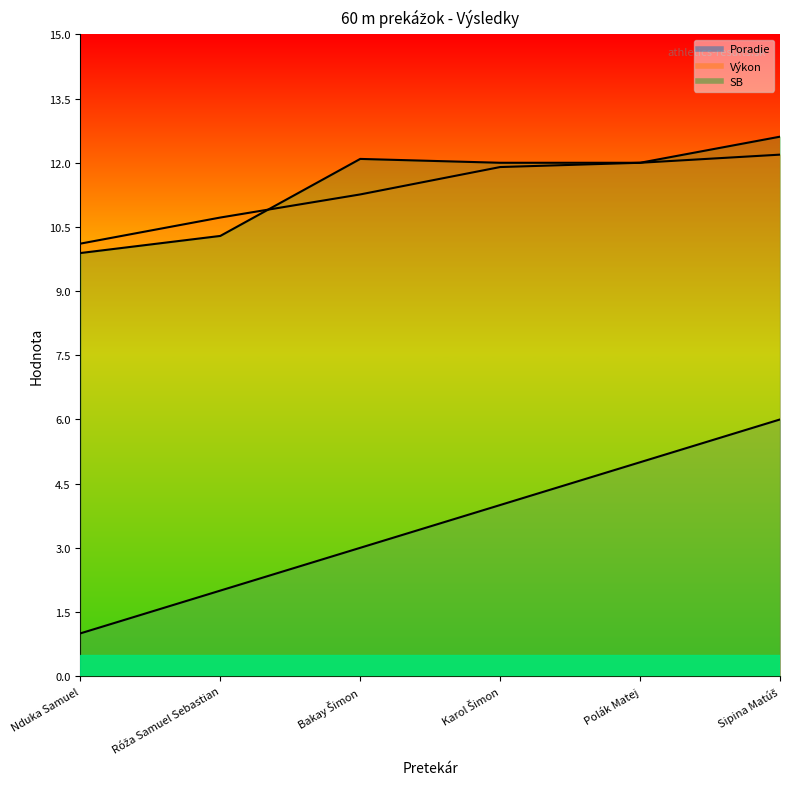

Which series has the largest range (max minus min)?

Poradie